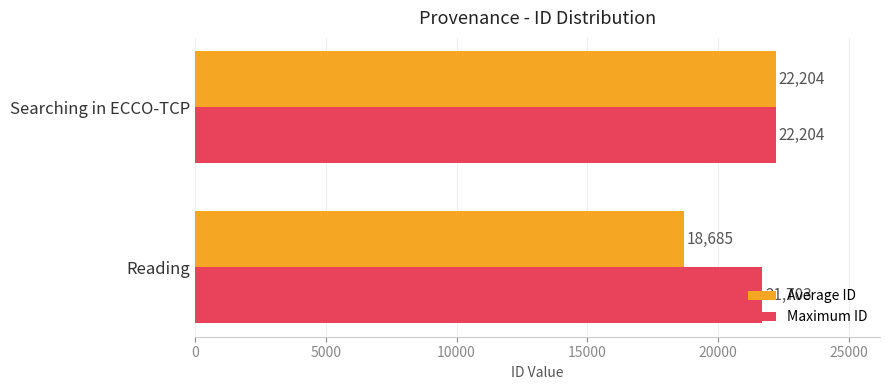

What is the difference between the maximum and minimum values in the Maximum ID series?

501.0